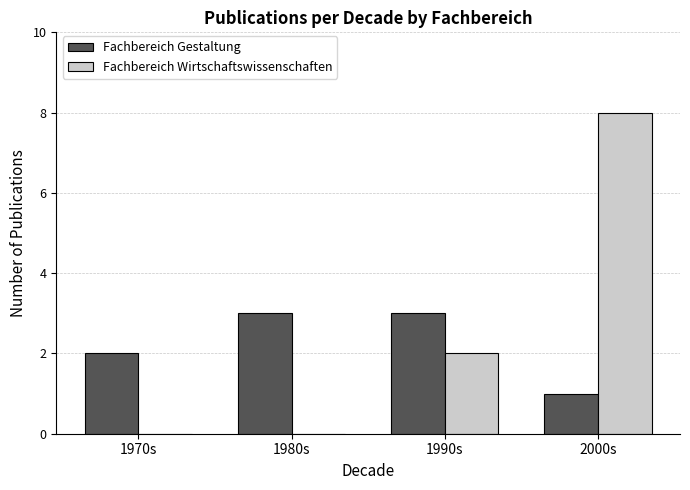

Reading left to right, transcribe all the data shown in this chart.

Fachbereich Gestaltung: 2	3	3	1
Fachbereich Wirtschaftswissenschaften: 0	0	2	8